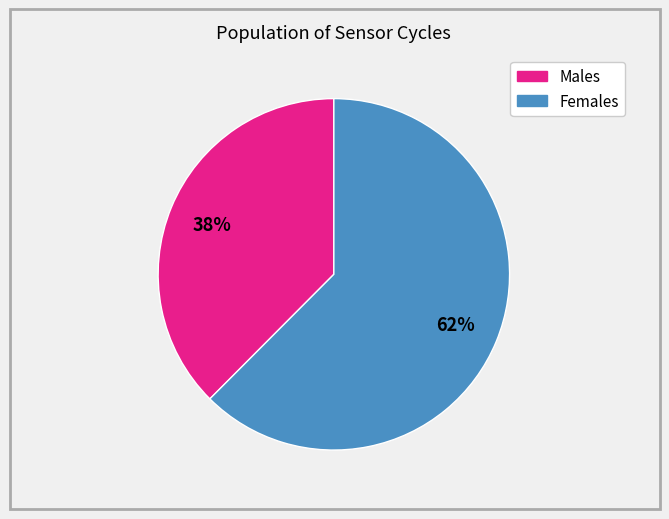

To the nearest percent, what is the average slice percentage?

50%